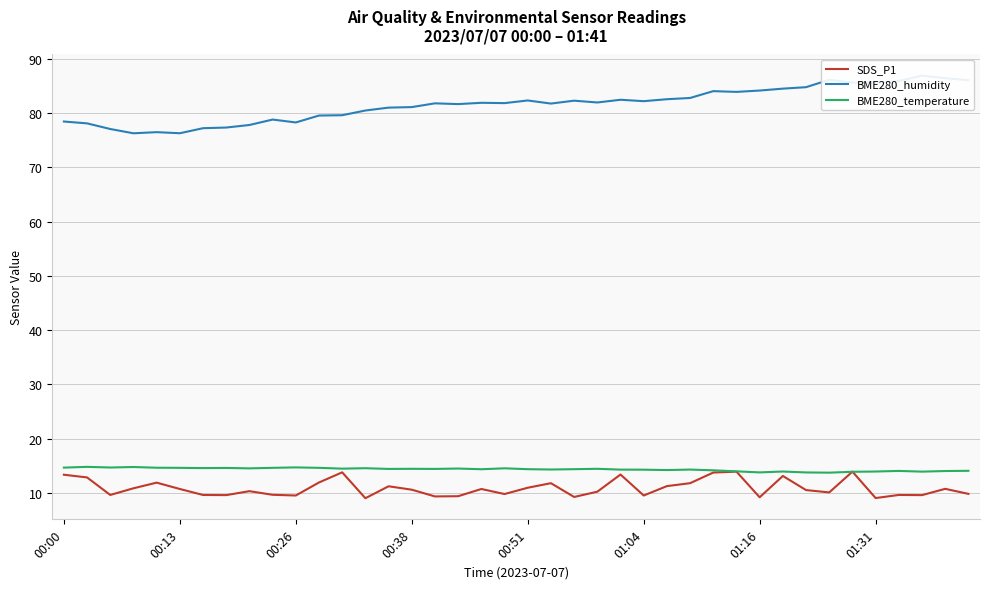

True or false: BME280_temperature has a value of 9.1 at 01:16.

False